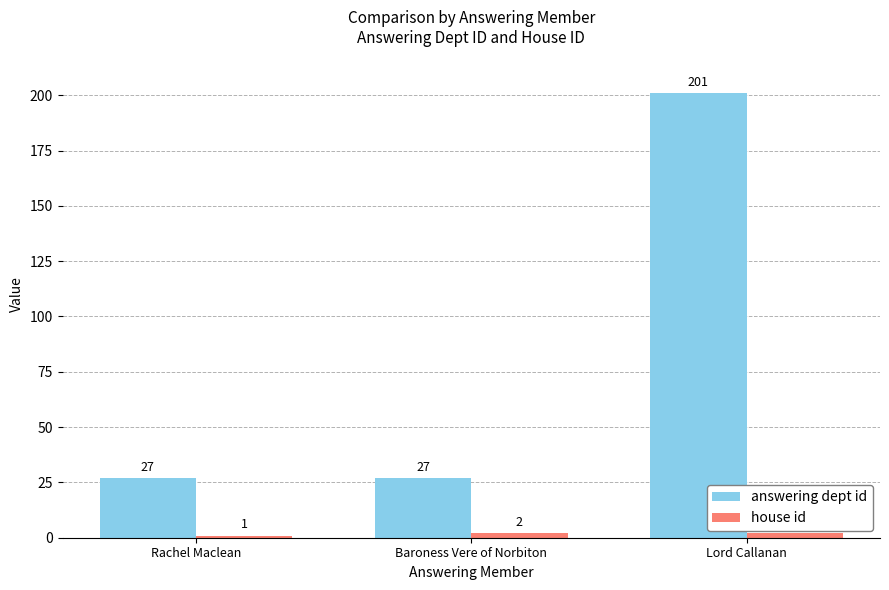

What is the label of the 3rd bar from the right?

Rachel Maclean